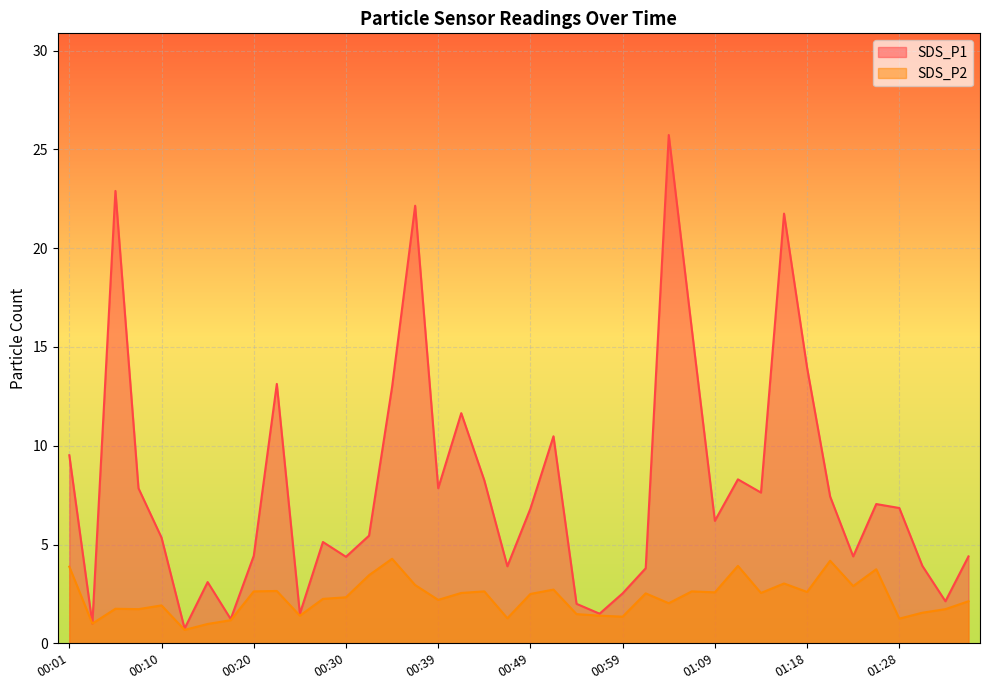

Which category has the highest value across all series?

01:04